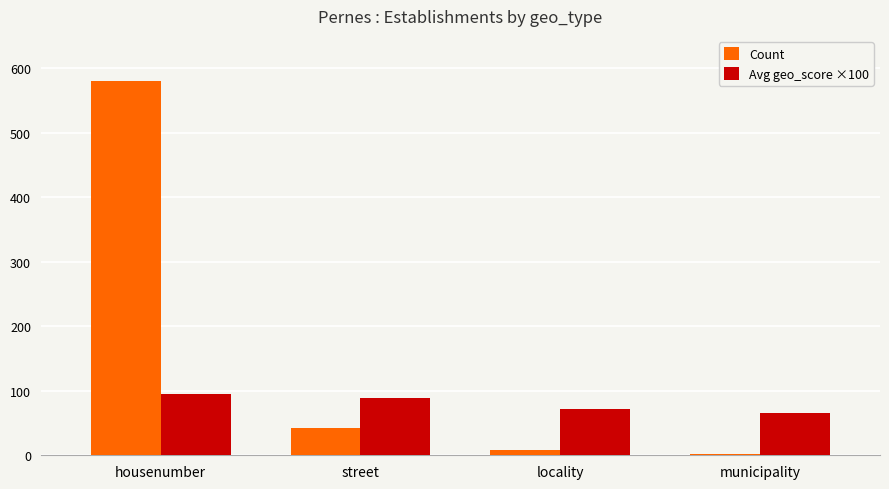

What is the average value of the Count series?

158